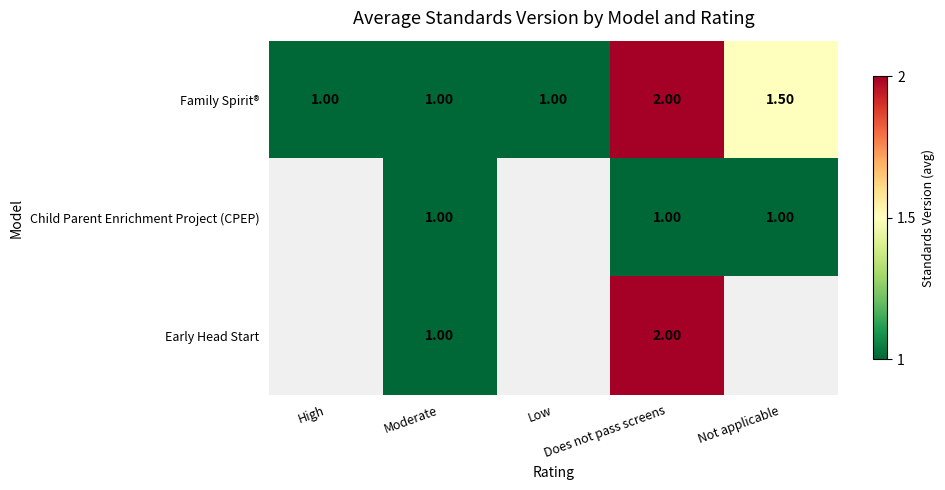

What is the difference between the maximum and minimum values in the Family Spirit® series?

1.0